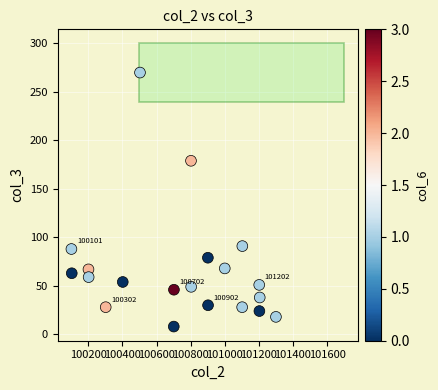

What Y value in the scatter plot is closest to 139?

179